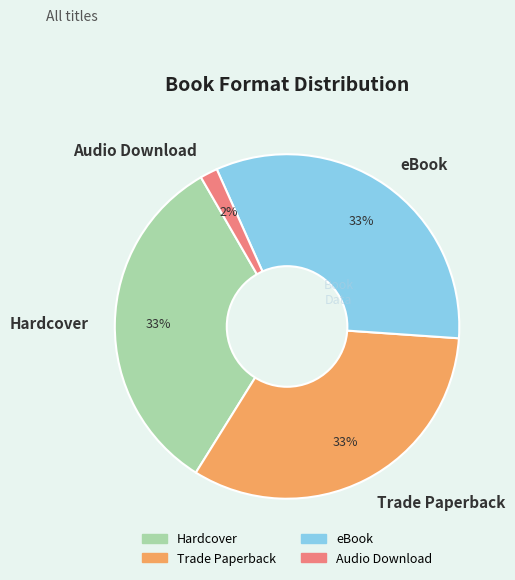

What is the ratio of the value at eBook to the value at Hardcover?

1.0